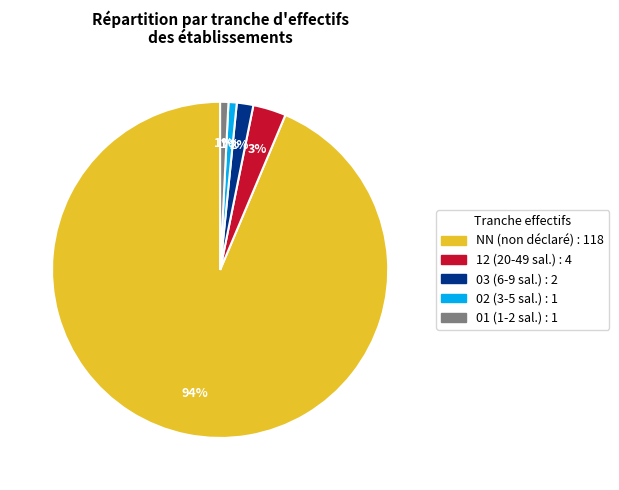

Does any single category account for the majority?

Yes